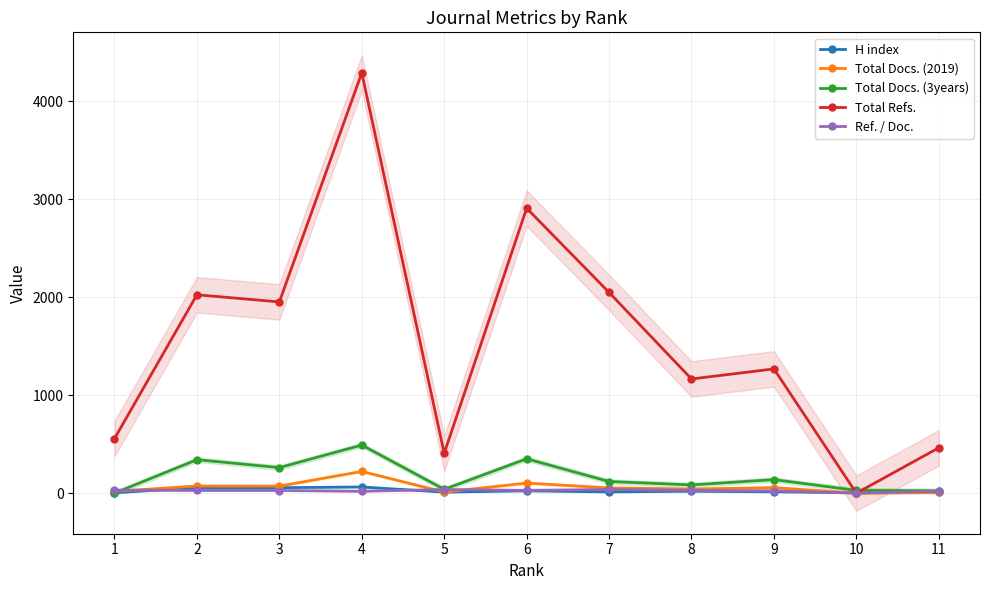

At which category does Ref. / Doc. reach its first local valley?

4